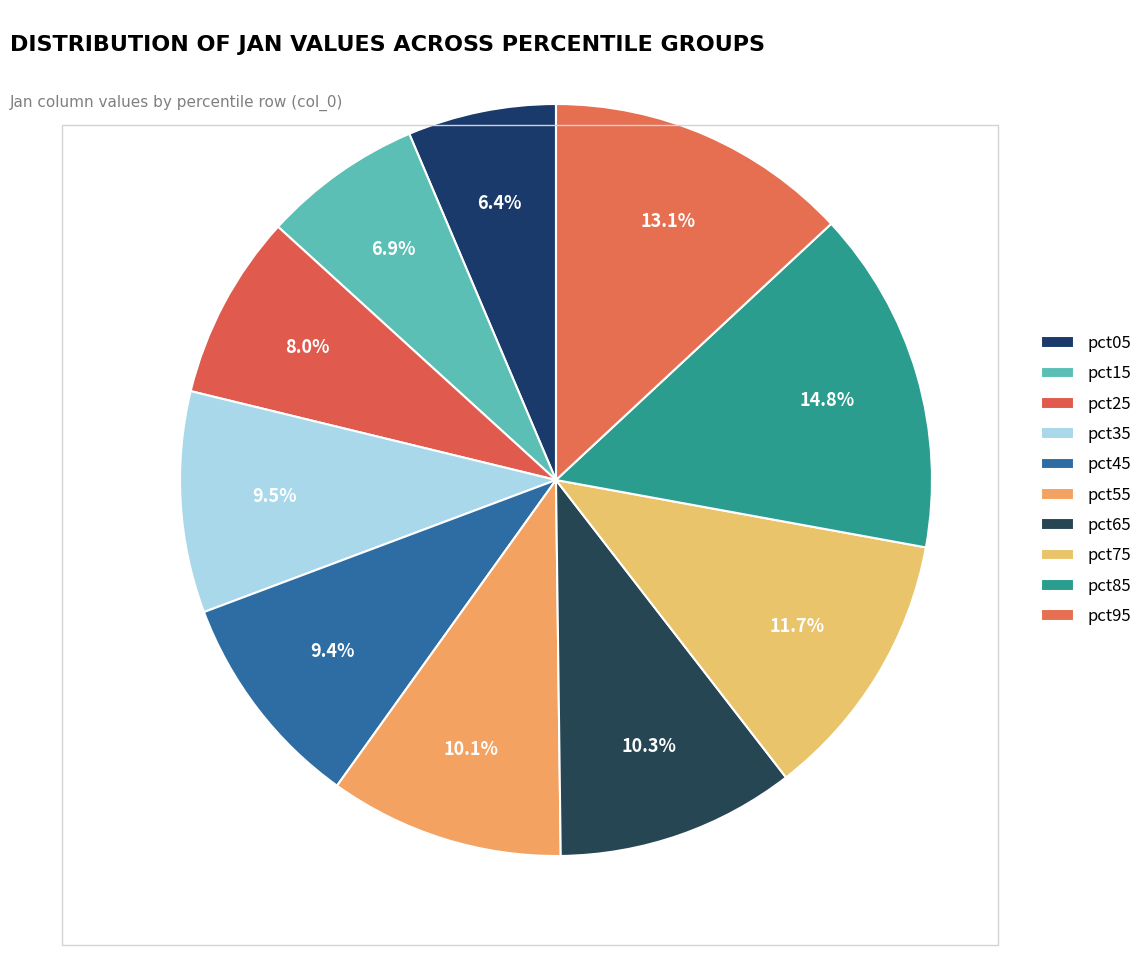

Count the number of slices in the pie.

10